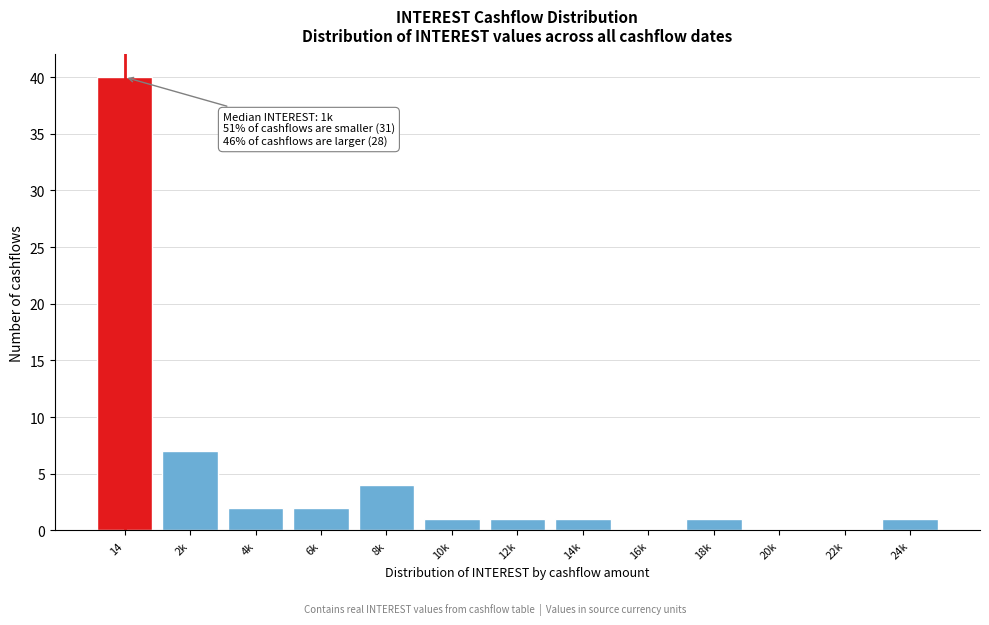

Reading left to right, what are all the values shown in this chart?

14=40	2k=7	4k=2	6k=2	8k=4	10k=1	12k=1	14k=1	16k=0	18k=1	20k=0	22k=0	24k=1